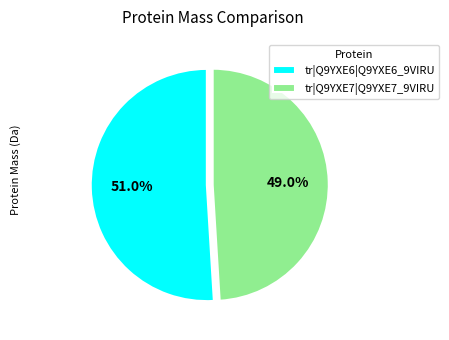

To the nearest percent, what is the difference between the tr|Q9YXE7|Q9YXE7_9VIRU and tr|Q9YXE6|Q9YXE6_9VIRU slice percentages?

2%